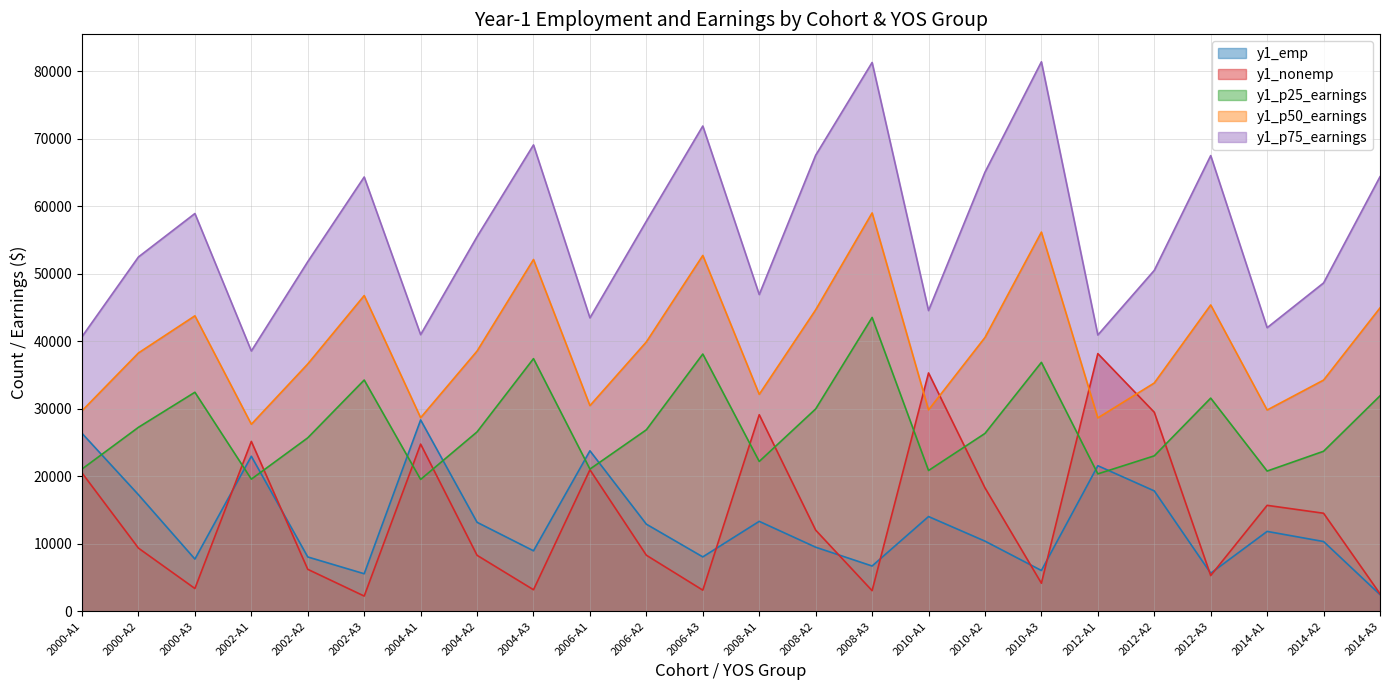

At which category does y1_p50_earnings reach its first local peak?

2000-A3